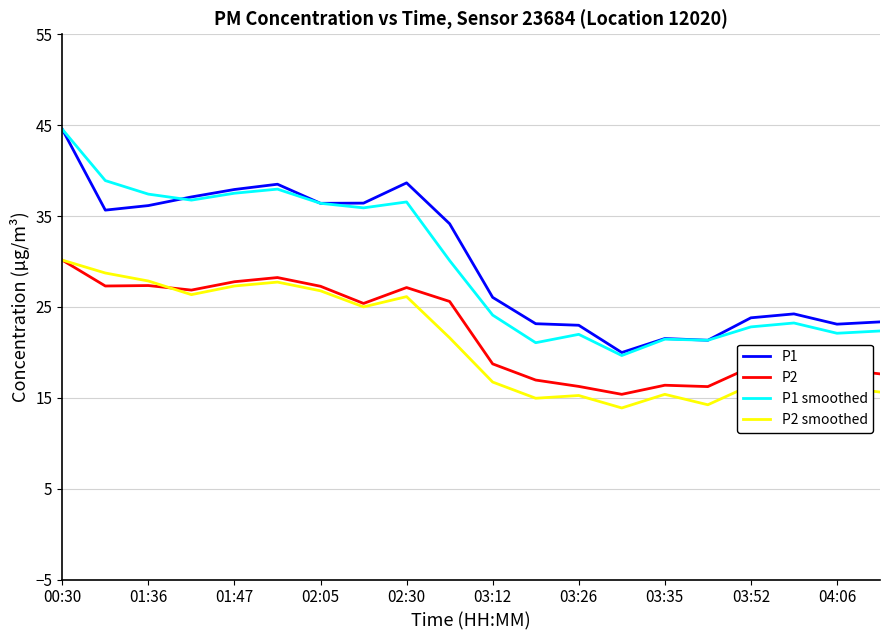

What are all the series names shown in the legend?

P1, P2, P1 smoothed, P2 smoothed